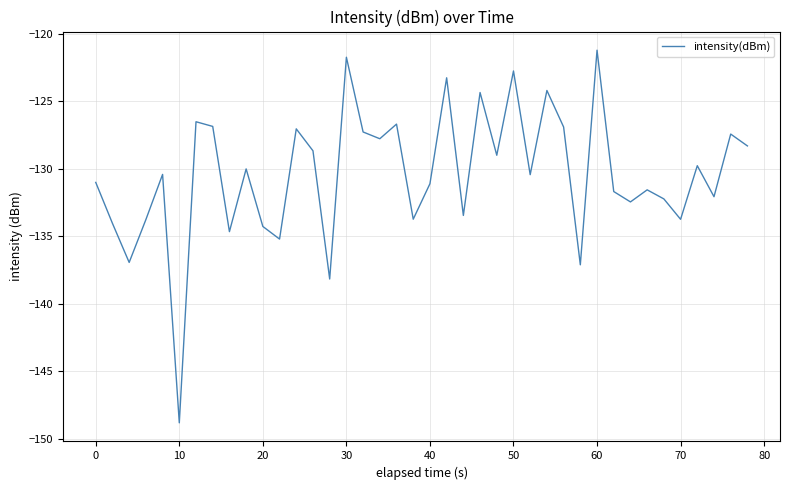

What is the maximum value shown in the chart?

-121.2